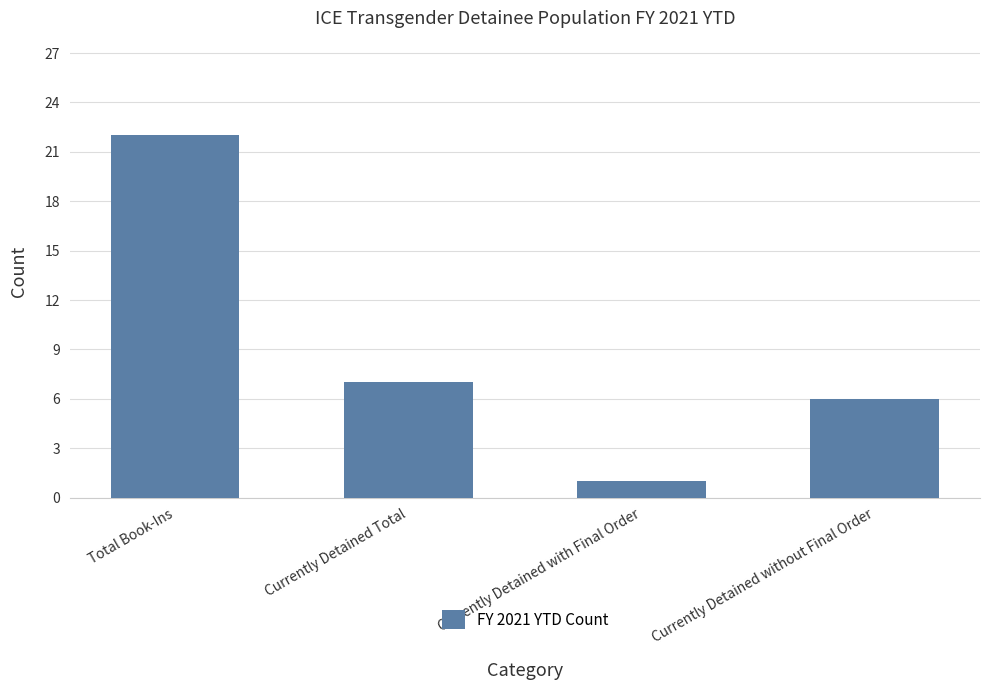

The chart shows a value of 22 at Total Book-Ins. True or false?

True